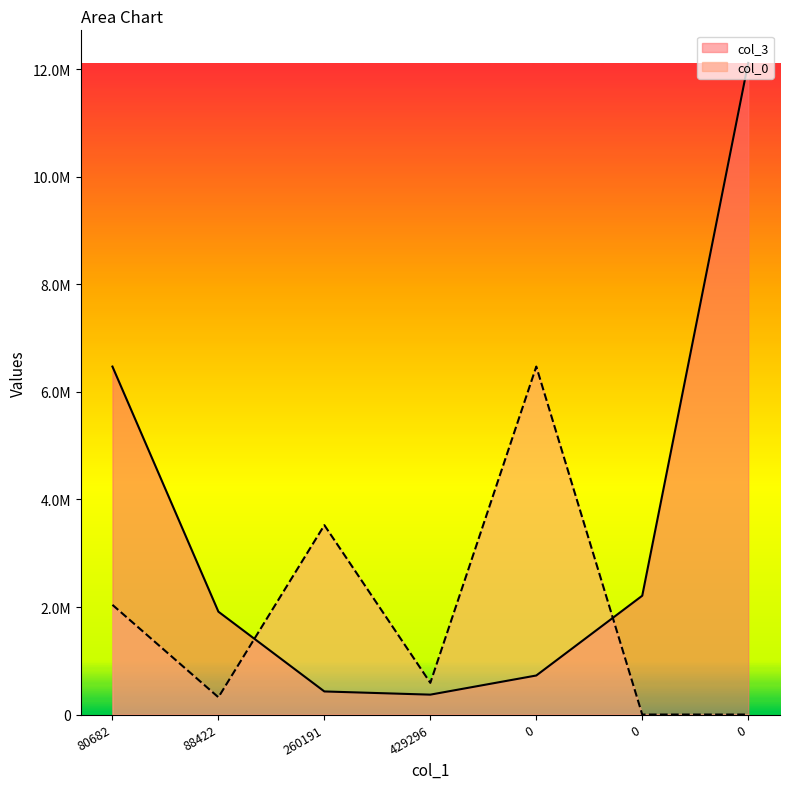

True or false: col_0 has a value of 10705978.8 at 0.

False